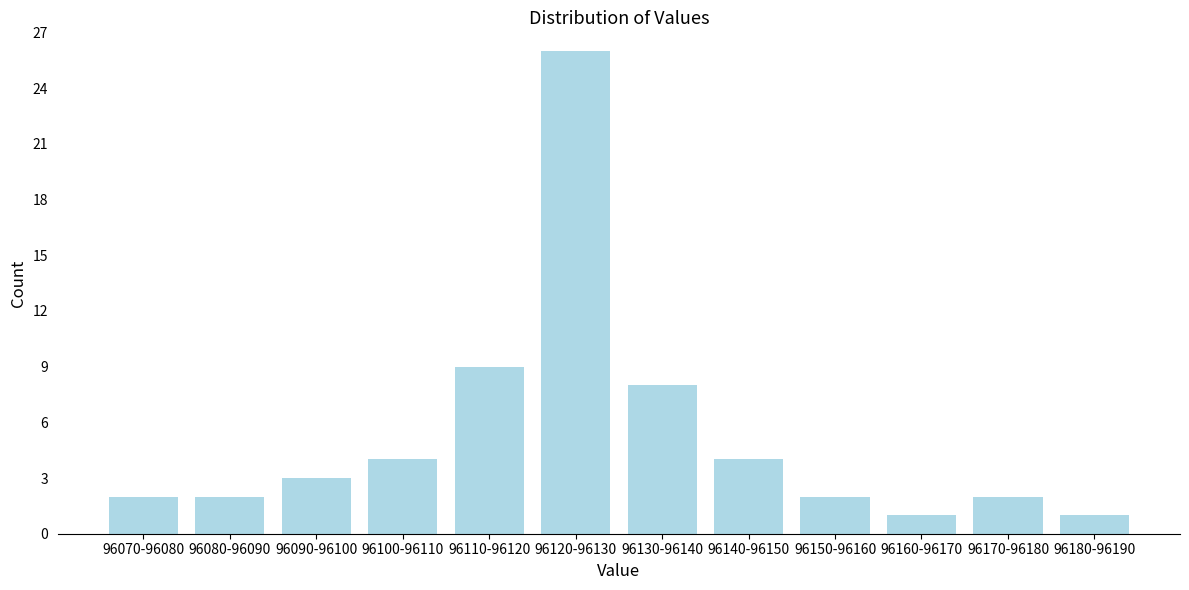

Reading left to right, transcribe all the data shown in this chart.

96070-96080=2	96080-96090=2	96090-96100=3	96100-96110=4	96110-96120=9	96120-96130=26	96130-96140=8	96140-96150=4	96150-96160=2	96160-96170=1	96170-96180=2	96180-96190=1